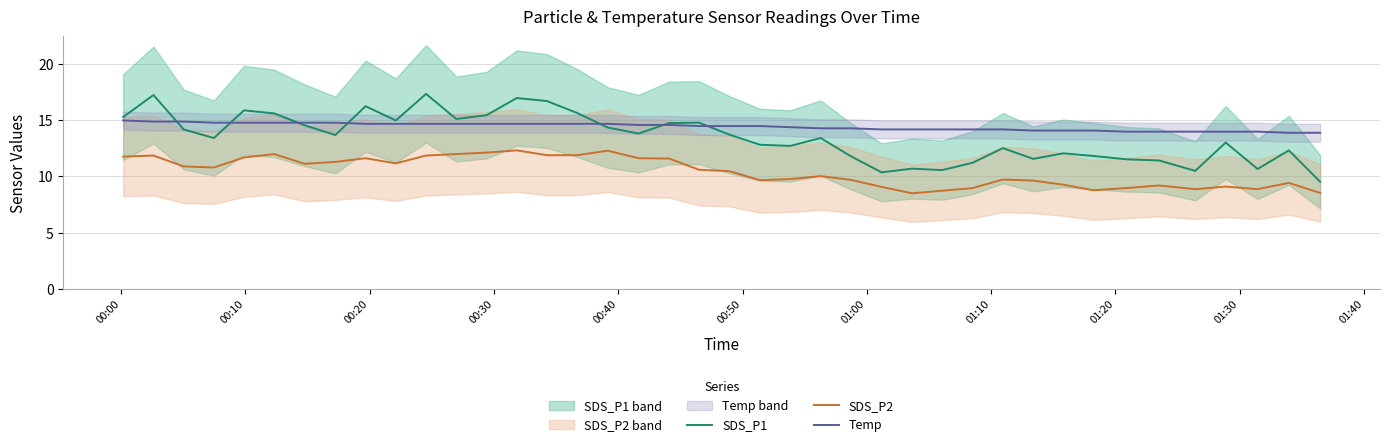

What is the maximum value for SDS_P1?

17.4